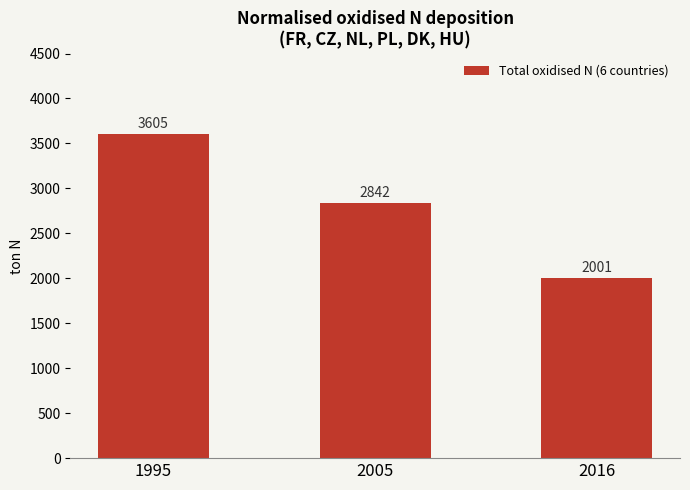

What is the average value?

2816.1